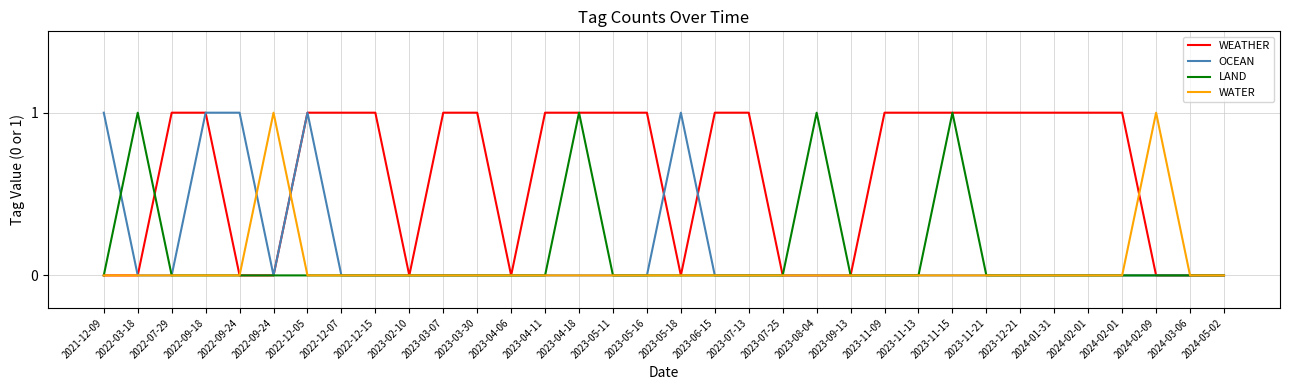

Reading left to right, transcribe all the data shown in this chart.

WEATHER: 2021-12-09=0	2022-03-18=0	2022-07-29=1	2022-09-18=1	2022-09-24=0	2022-09-24=0	2022-12-05=1	2022-12-07=1	2022-12-15=1	2023-02-10=0	2023-03-07=1	2023-03-30=1	2023-04-06=0	2023-04-11=1	2023-04-18=1	2023-05-11=1	2023-05-16=1	2023-05-18=0	2023-06-15=1	2023-07-13=1	2023-07-25=0	2023-08-04=0	2023-09-13=0	2023-11-09=1	2023-11-13=1	2023-11-15=1	2023-11-21=1	2023-12-21=1	2024-01-31=1	2024-02-01=1	2024-02-01=1	2024-02-09=0	2024-03-06=0	2024-05-02=0
OCEAN: 2021-12-09=1	2022-03-18=0	2022-07-29=0	2022-09-18=1	2022-09-24=1	2022-09-24=0	2022-12-05=1	2022-12-07=0	2022-12-15=0	2023-02-10=0	2023-03-07=0	2023-03-30=0	2023-04-06=0	2023-04-11=0	2023-04-18=0	2023-05-11=0	2023-05-16=0	2023-05-18=1	2023-06-15=0	2023-07-13=0	2023-07-25=0	2023-08-04=0	2023-09-13=0	2023-11-09=0	2023-11-13=0	2023-11-15=0	2023-11-21=0	2023-12-21=0	2024-01-31=0	2024-02-01=0	2024-02-01=0	2024-02-09=0	2024-03-06=0	2024-05-02=0
LAND: 2021-12-09=0	2022-03-18=1	2022-07-29=0	2022-09-18=0	2022-09-24=0	2022-09-24=0	2022-12-05=0	2022-12-07=0	2022-12-15=0	2023-02-10=0	2023-03-07=0	2023-03-30=0	2023-04-06=0	2023-04-11=0	2023-04-18=1	2023-05-11=0	2023-05-16=0	2023-05-18=0	2023-06-15=0	2023-07-13=0	2023-07-25=0	2023-08-04=1	2023-09-13=0	2023-11-09=0	2023-11-13=0	2023-11-15=1	2023-11-21=0	2023-12-21=0	2024-01-31=0	2024-02-01=0	2024-02-01=0	2024-02-09=0	2024-03-06=0	2024-05-02=0
WATER: 2021-12-09=0	2022-03-18=0	2022-07-29=0	2022-09-18=0	2022-09-24=0	2022-09-24=1	2022-12-05=0	2022-12-07=0	2022-12-15=0	2023-02-10=0	2023-03-07=0	2023-03-30=0	2023-04-06=0	2023-04-11=0	2023-04-18=0	2023-05-11=0	2023-05-16=0	2023-05-18=0	2023-06-15=0	2023-07-13=0	2023-07-25=0	2023-08-04=0	2023-09-13=0	2023-11-09=0	2023-11-13=0	2023-11-15=0	2023-11-21=0	2023-12-21=0	2024-01-31=0	2024-02-01=0	2024-02-01=0	2024-02-09=1	2024-03-06=0	2024-05-02=0